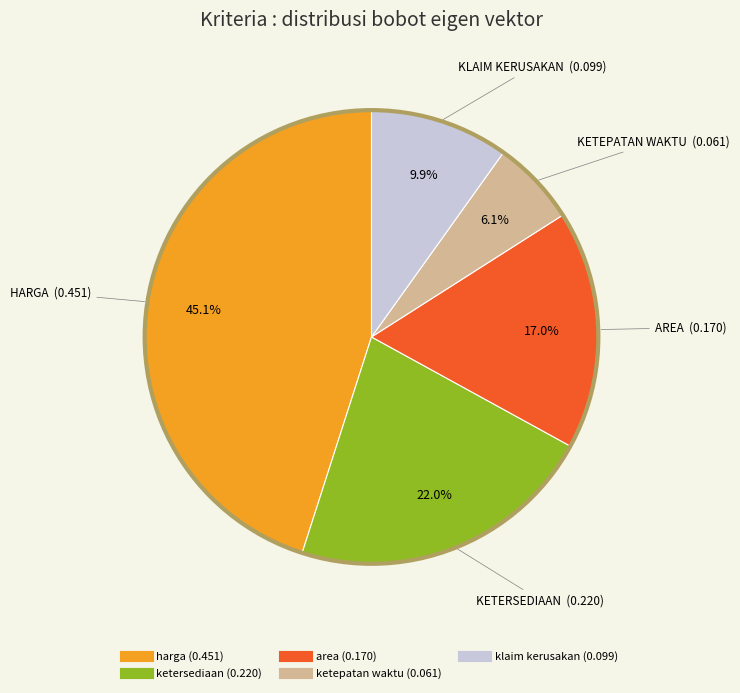

Between ketersediaan and ketepatan waktu, which is larger?

ketersediaan